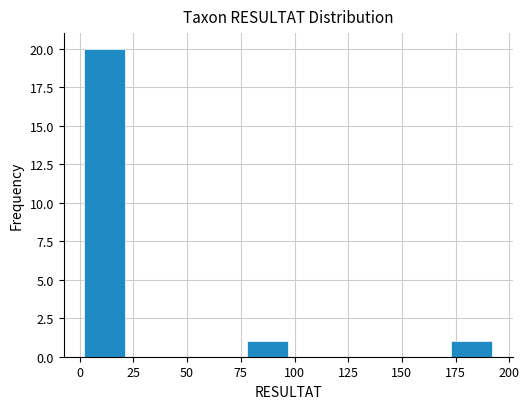

Around what value on the x-axis is the tallest bar? Give the approximate position of its centre, as read against the axis.

10